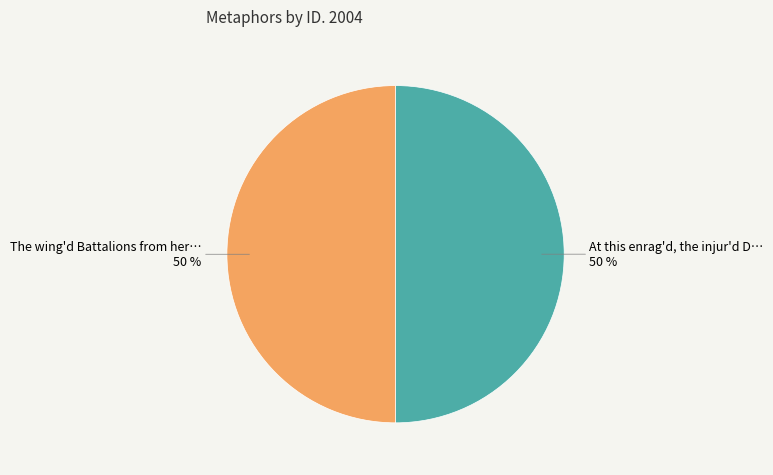

To the nearest percent, what is the average slice percentage?

50%